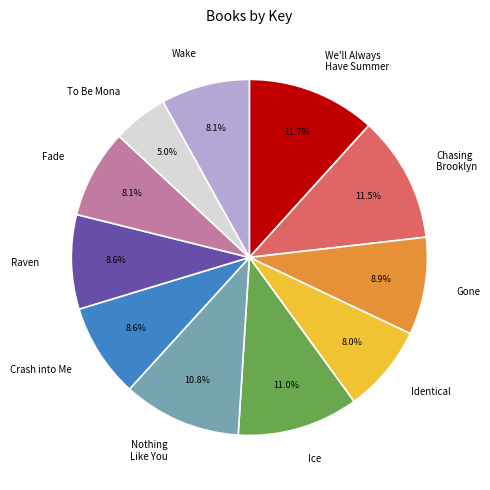

To the nearest percent, what is the combined percentage of Crash into Me and Chasing Brooklyn?

20%